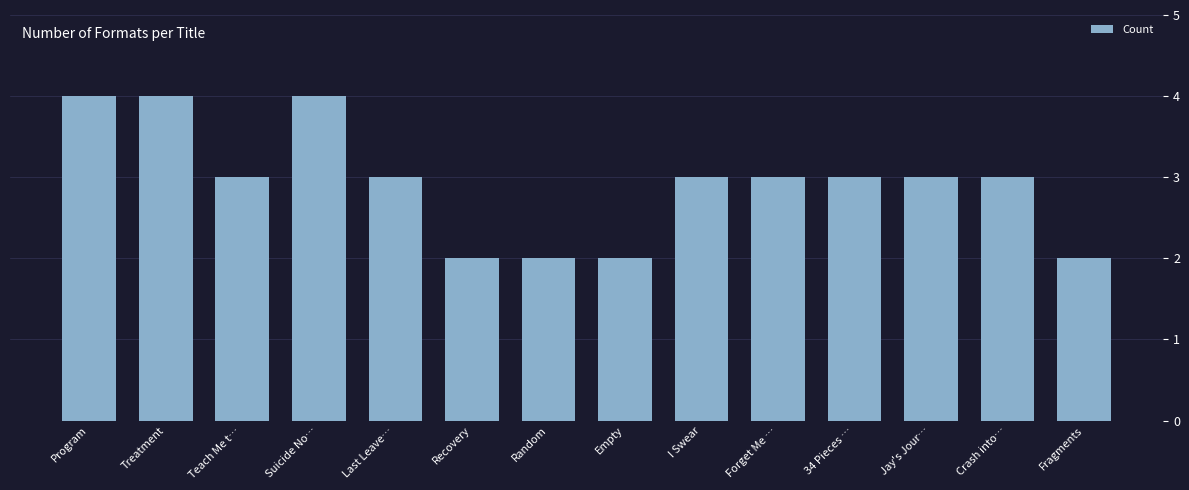

What is the label of the 1st bar from the right?

Fragments